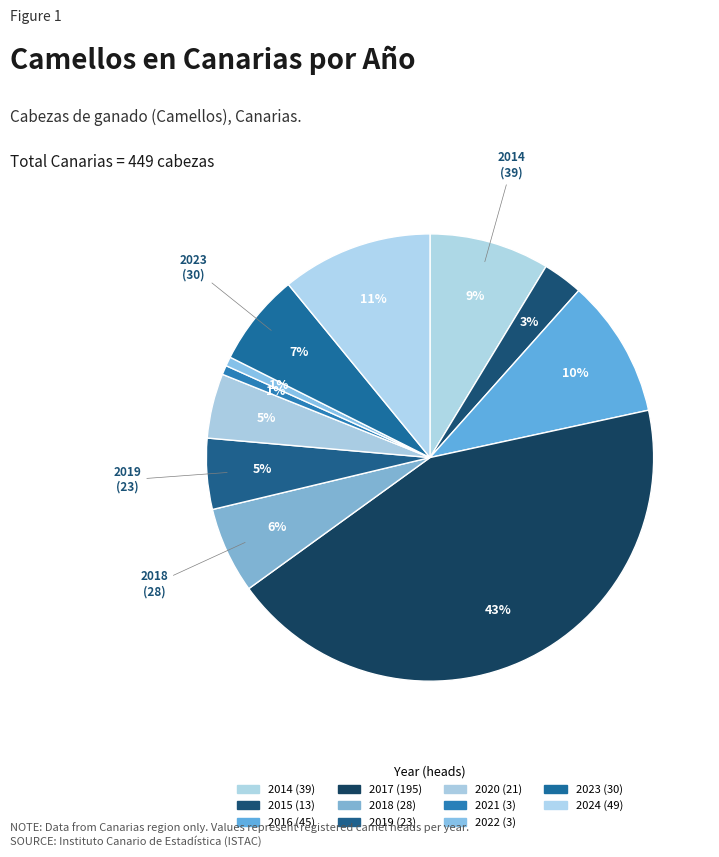

How many segments does this pie chart have?

11